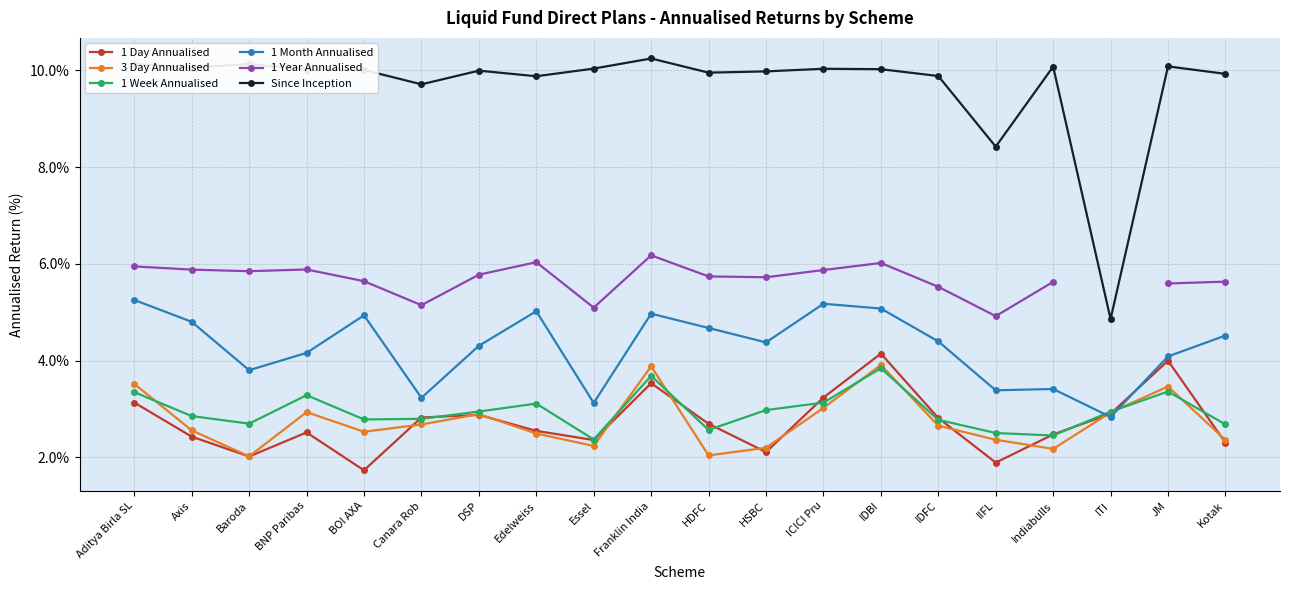

The 1 Day Annualised series shows 1.0 at IDFC. True or false?

False